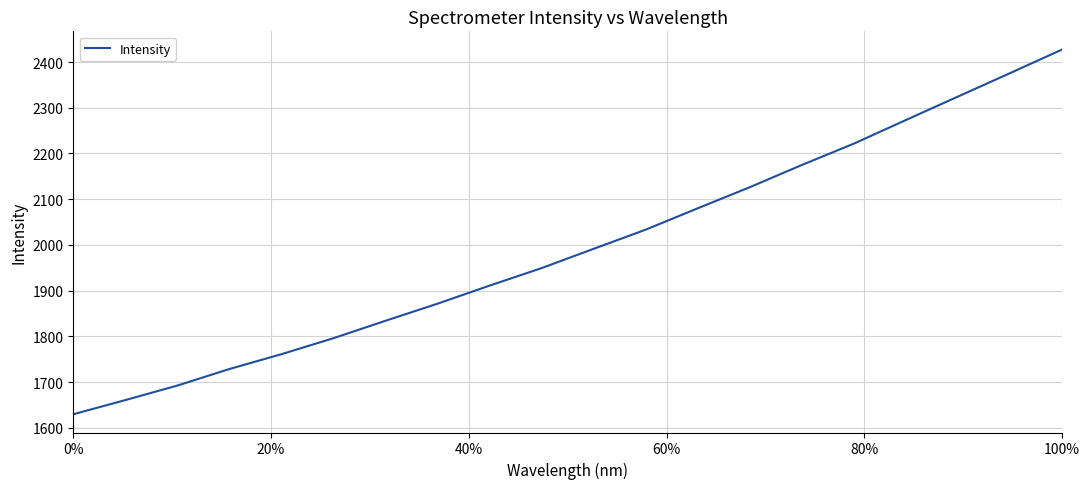

What is the minimum value shown in the chart?

1629.5